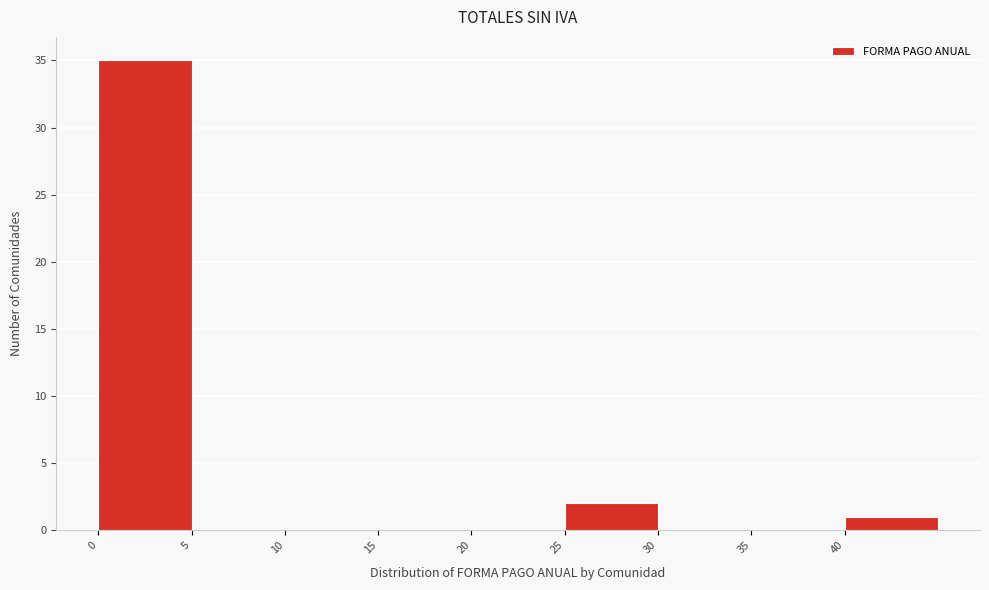

Reading left to right, list every bar in this chart as the range it spans on the x-axis followed by its height. The values are not printed on the chart, so give them approximately, as read against the axis.

0 to 5: 35
5 to 10: 0
10 to 15: 0
15 to 20: 0
20 to 25: 0
25 to 30: 2
30 to 35: 0
35 to 40: 0
40 to 45: 1